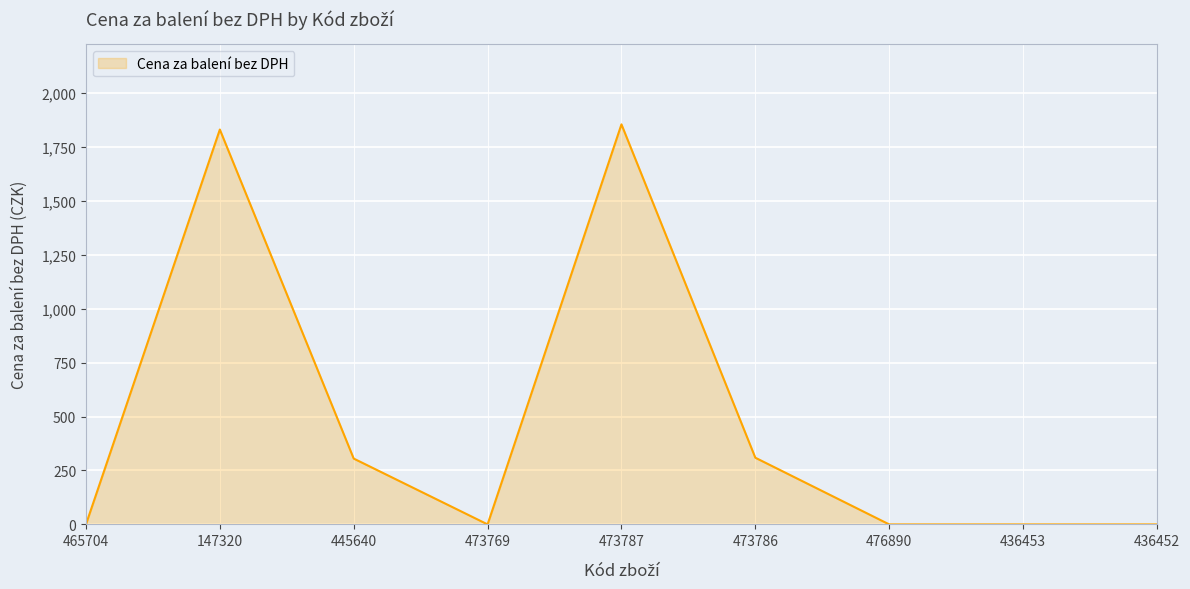

Is it true that the value at 147320 is 1830?

True